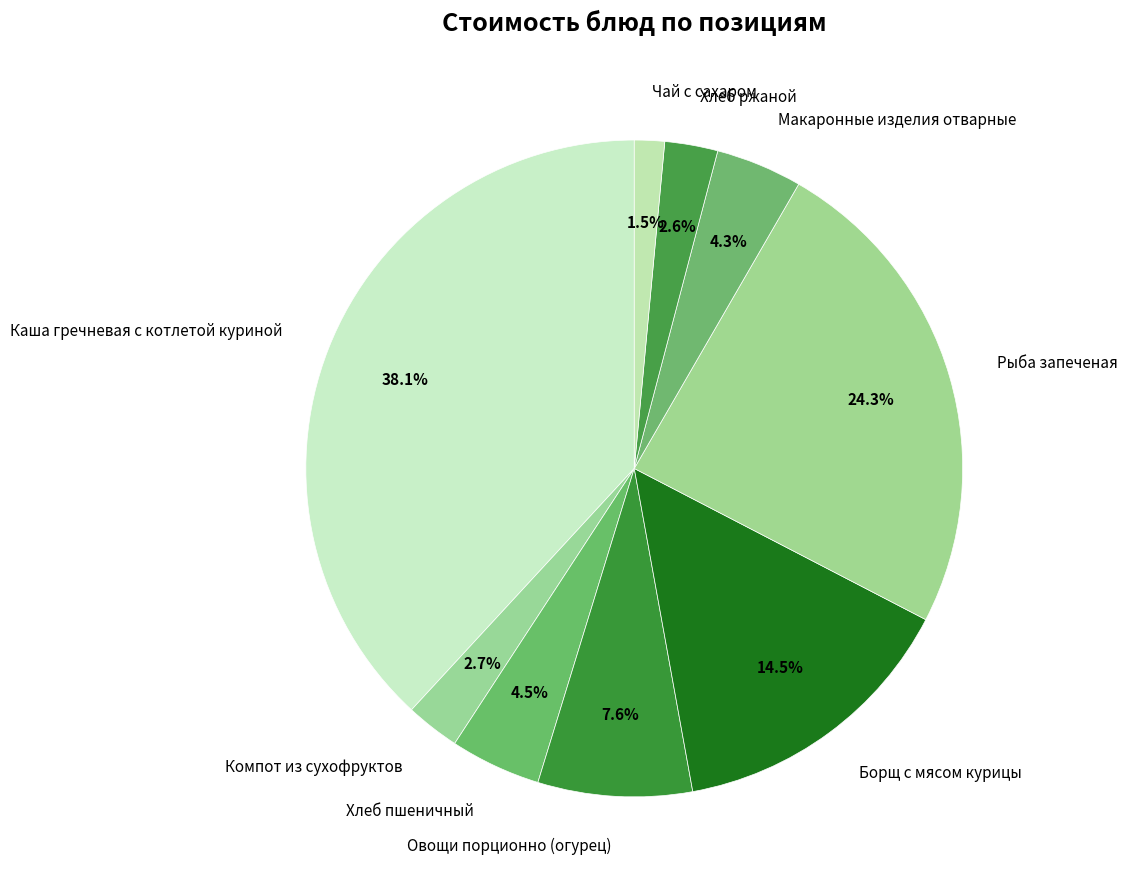

To the nearest percent, what is the difference between the Хлеб пшеничный and Компот из сухофруктов slice percentages?

2%